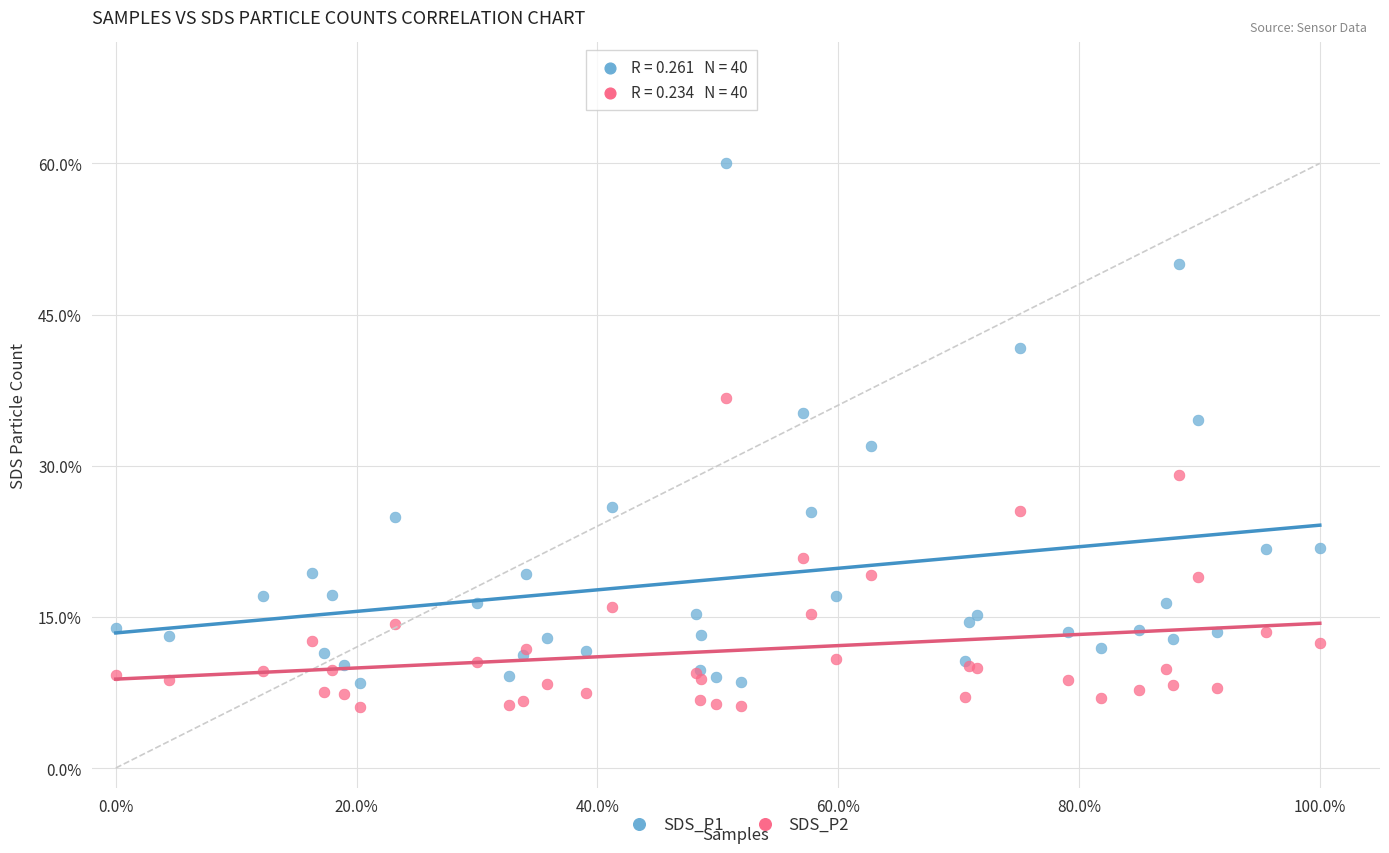

Which series has the largest Y range (max minus min)?

SDS_P1